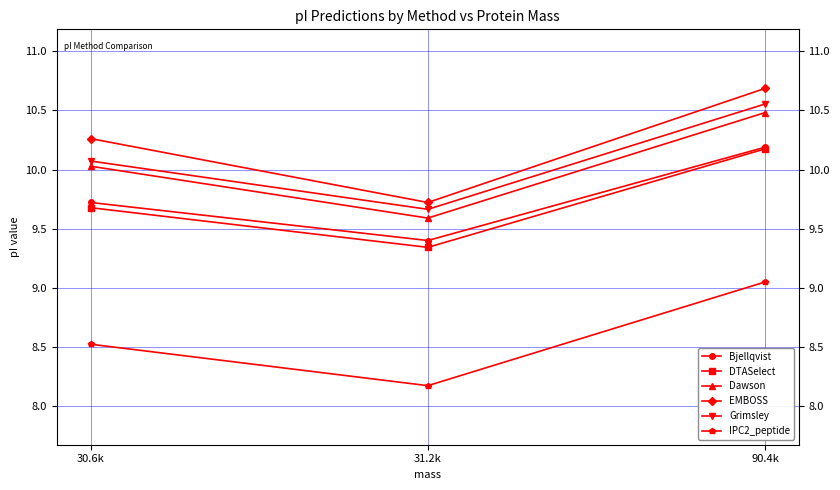

List the labels in order of IPC2_peptide value, largest first.

90.4k, 30.6k, 31.2k